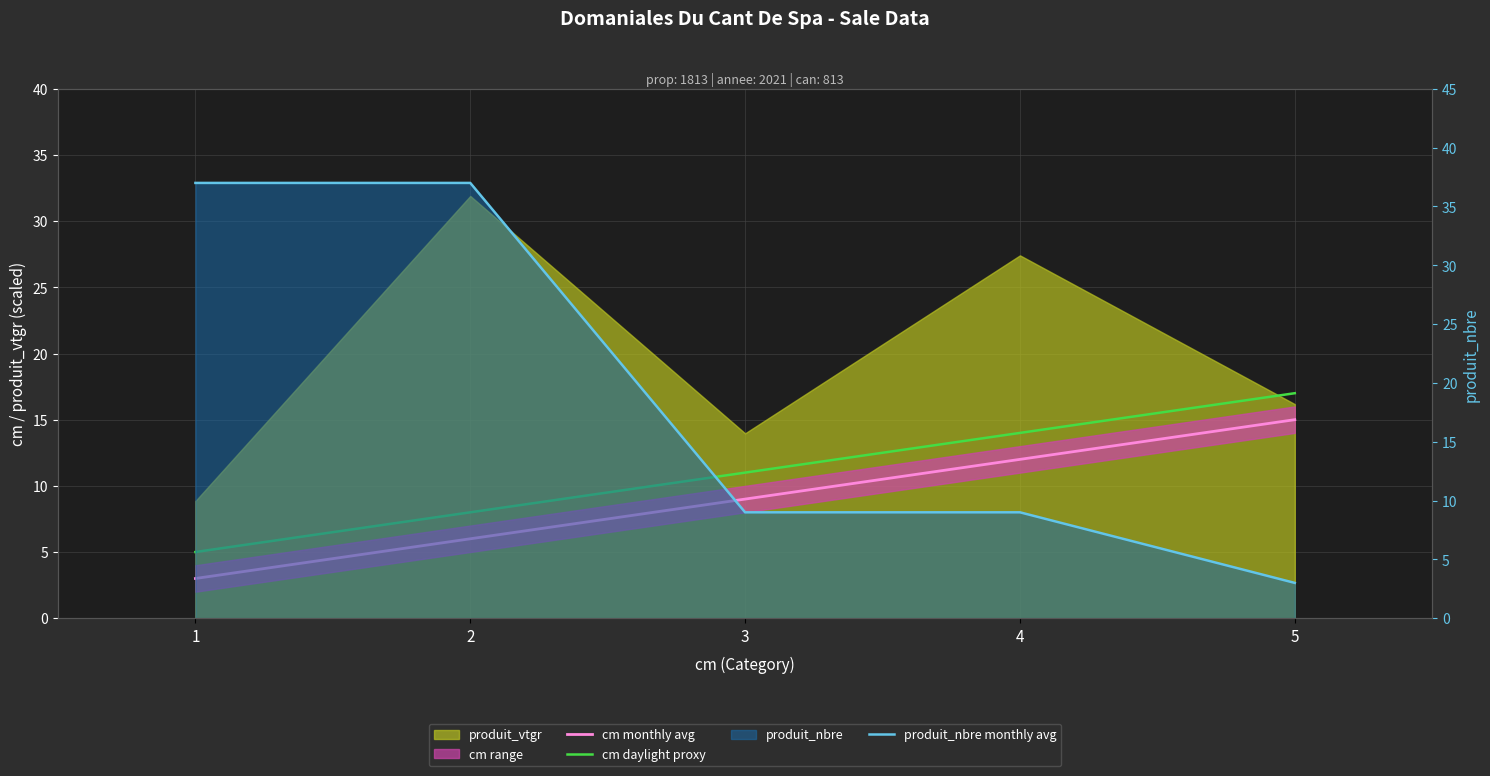

True or false: produit_nbre monthly avg and cm monthly avg intersect in this chart.

False